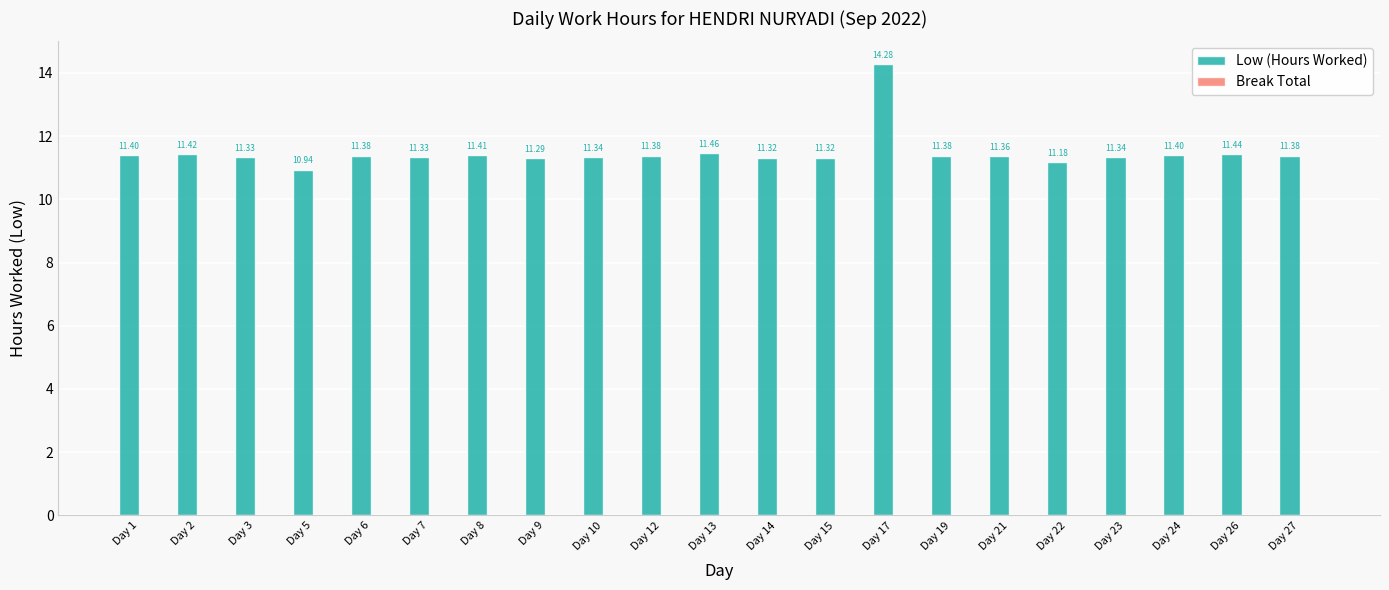

What is the ratio of the value at Day 26 to the value at Day 13?

1.0